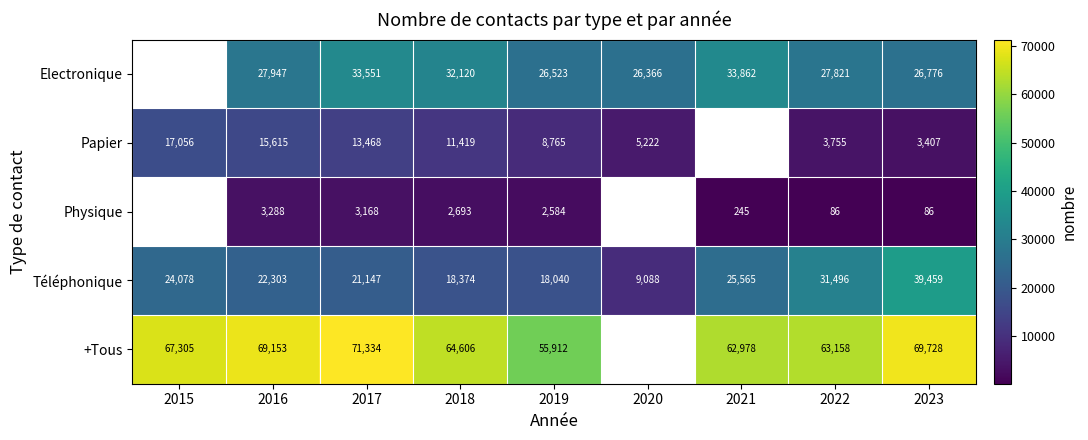

Rank the series at 2016 from highest to lowest value.

+Tous, Electronique, Téléphonique, Papier, Physique